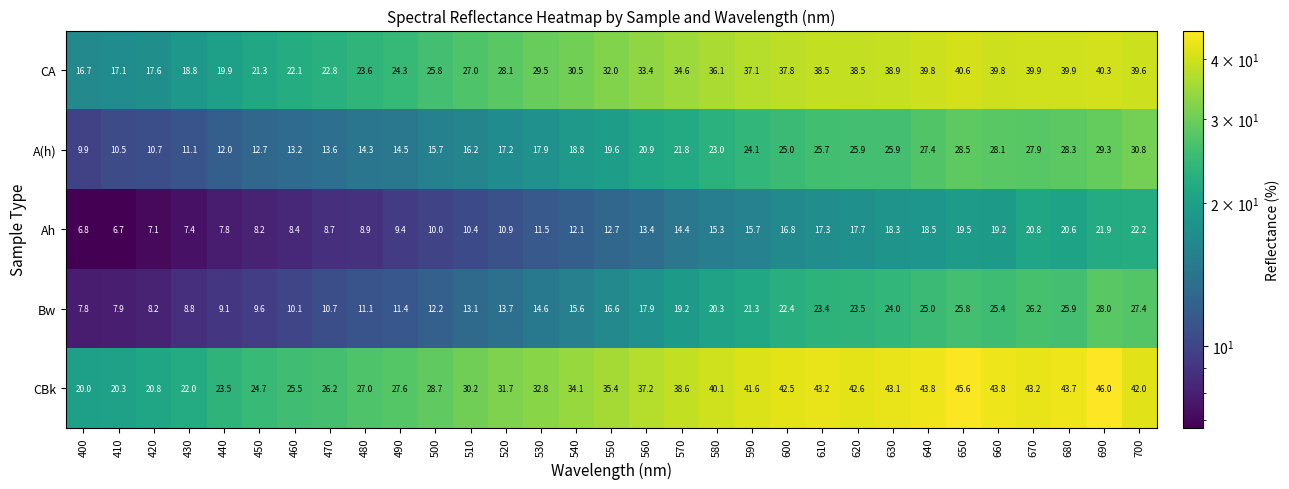

Which series has the widest spread of values?

CBk